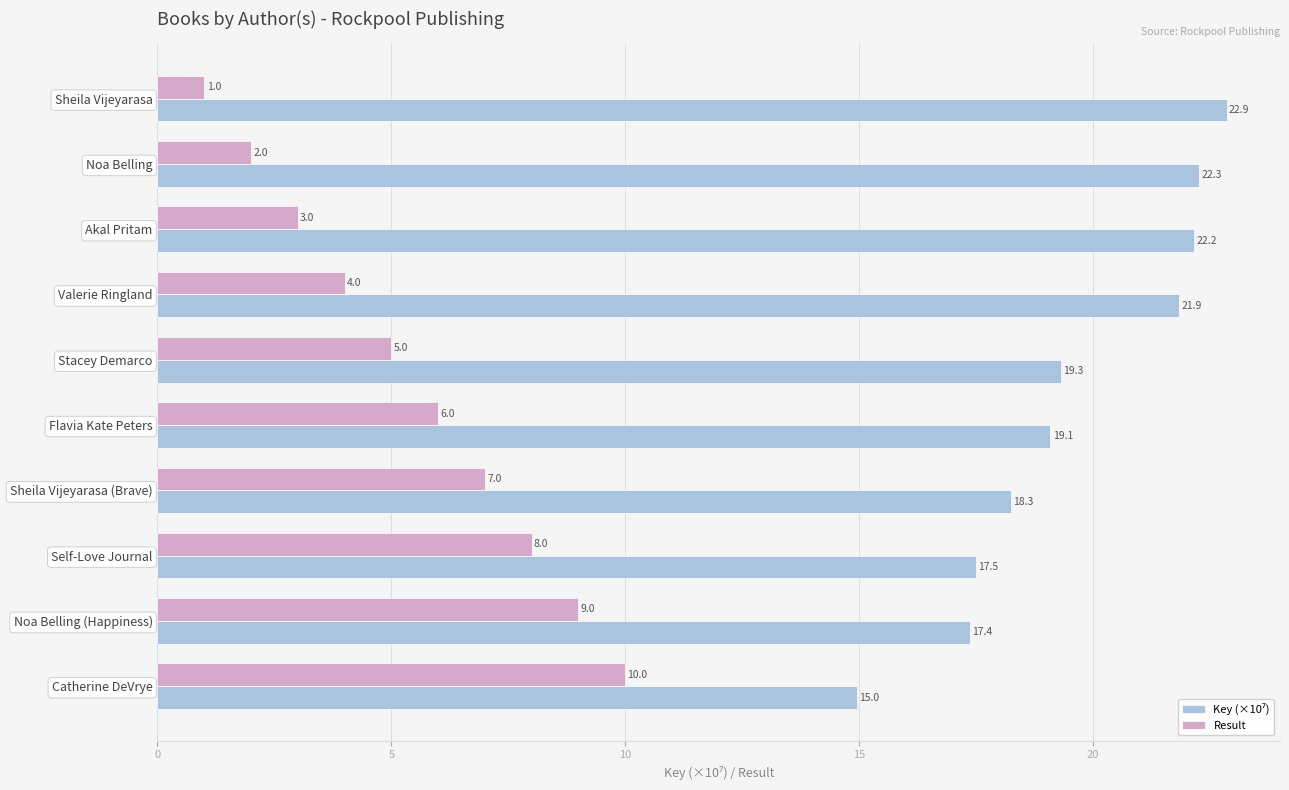

What is the maximum value shown in the chart?

22.9